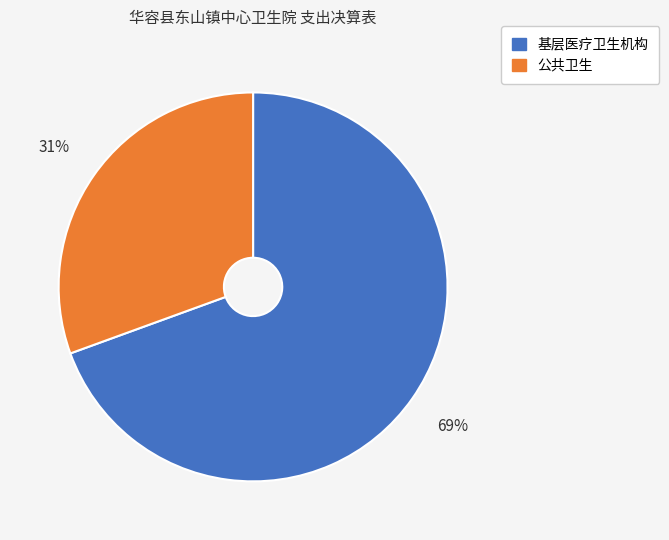

Combined, do 公共卫生 and 基层医疗卫生机构 account for over 50%?

Yes